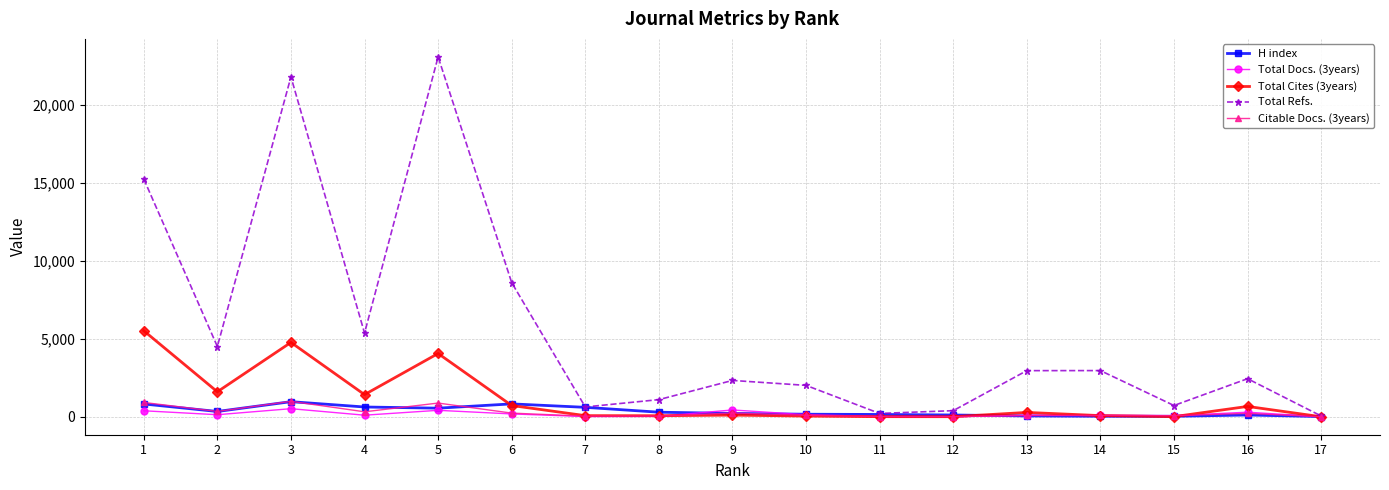

What is the average value of the Total Cites (3years) series?

1140